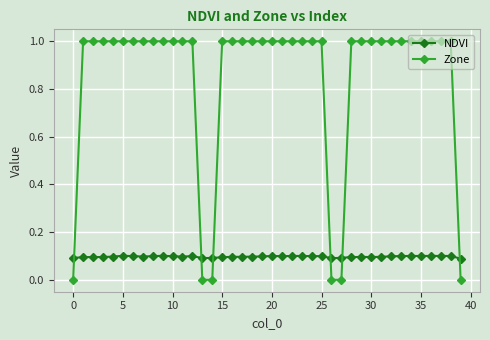

What is the sum of all NDVI values?

3.9